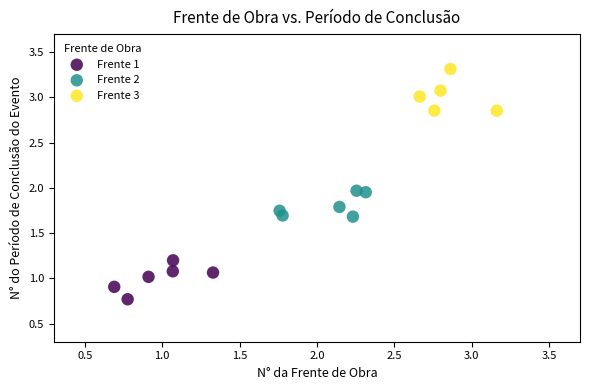

Which series contains the highest Y value?

Frente 3